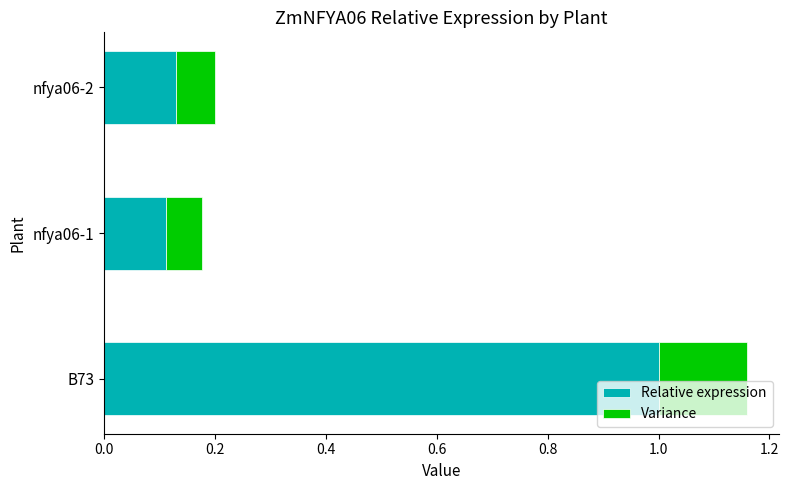

What is the sum of all Relative expression values?

1.2